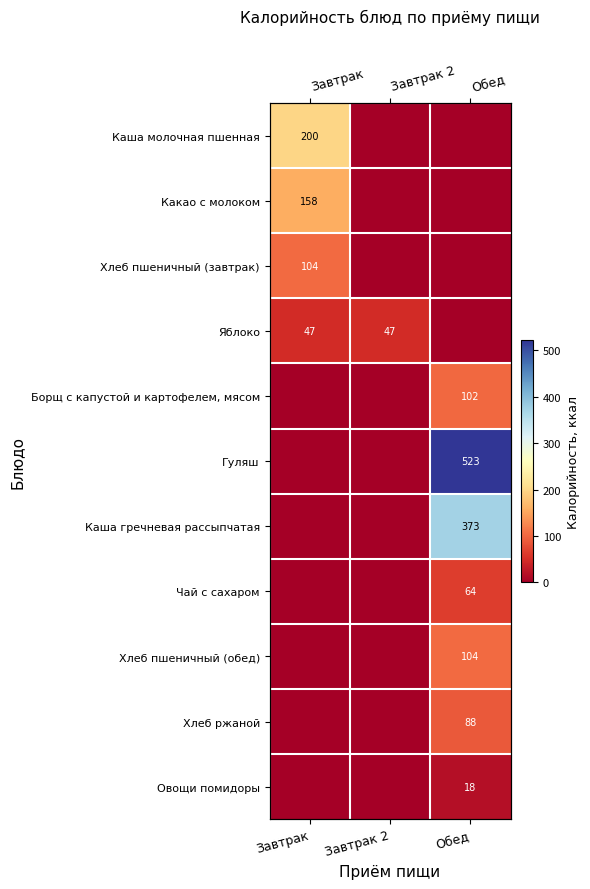

Is it true that Чай с сахаром equals 19 at Завтрак 2?

False